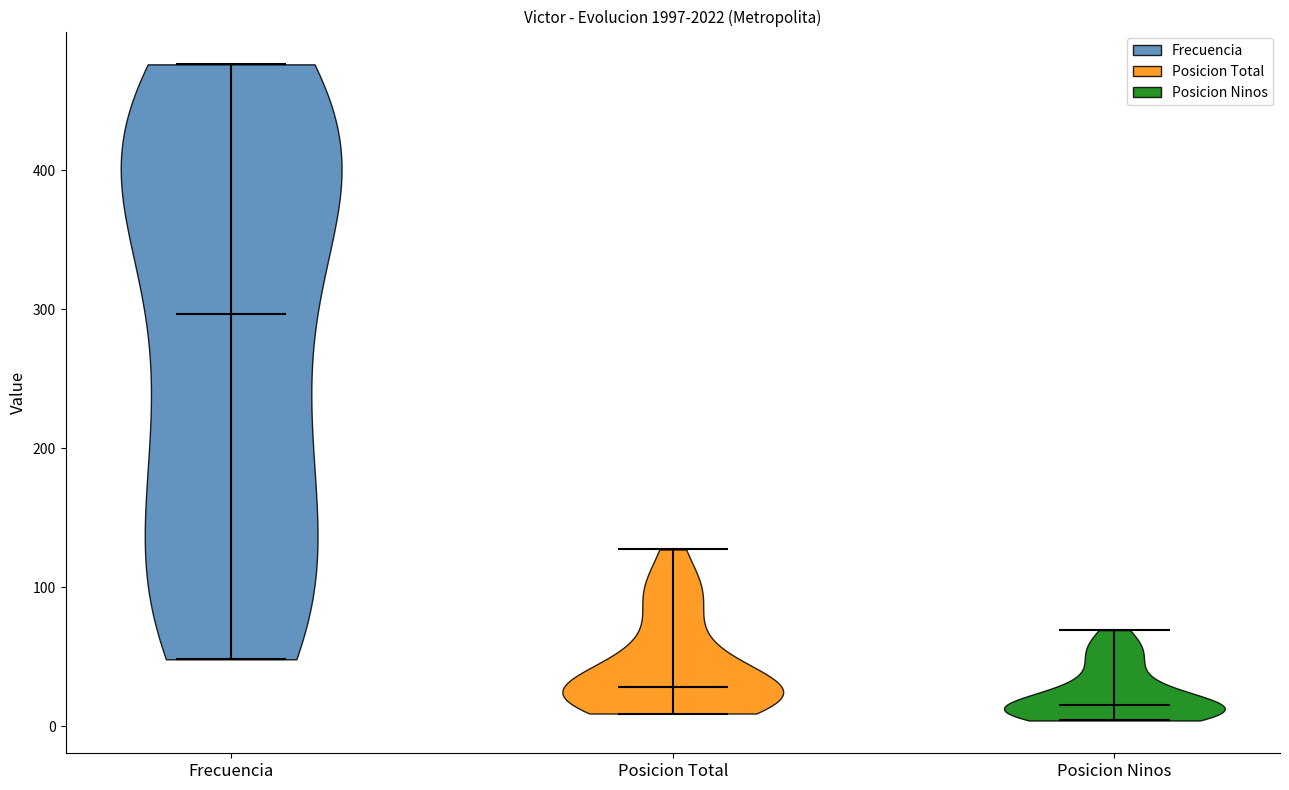

Reading left to right, read every violin against the y-axis: where its median line is, and the lowest and highest points it reaches. The values are not printed on the chart, so give them approximately, as read against the axis.

Frecuencia: median line 300, lowest point 50, highest point 480
Posicion Total: median line 30, lowest point 10, highest point 130
Posicion Ninos: median line 20, lowest point 0, highest point 70